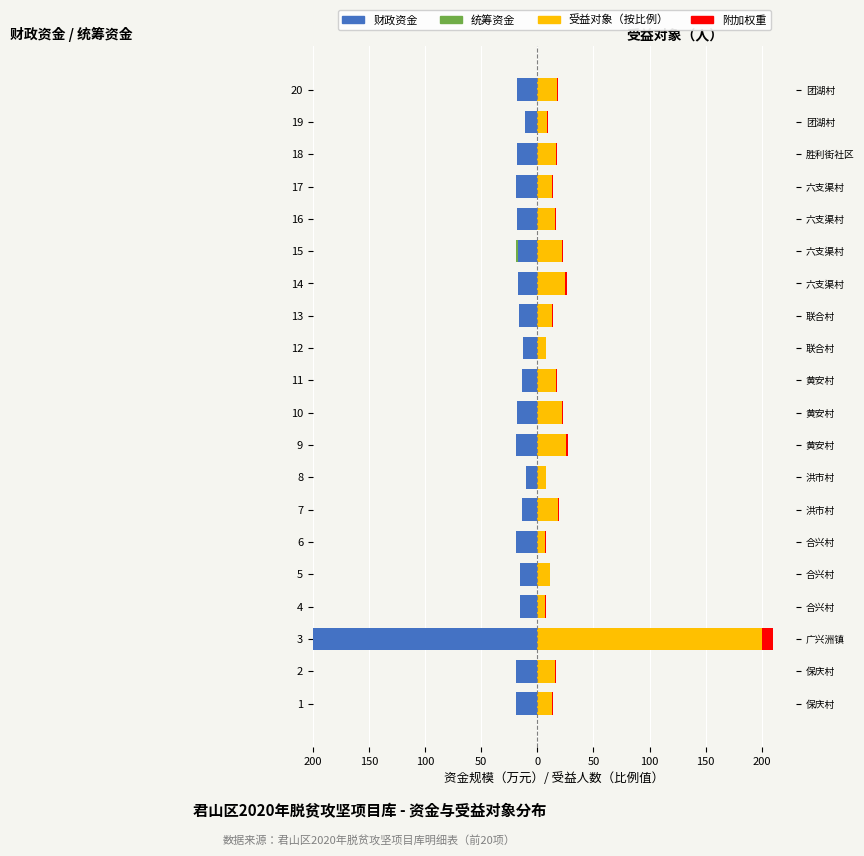

What value does the 统筹资金 series have at 15?

-1.8